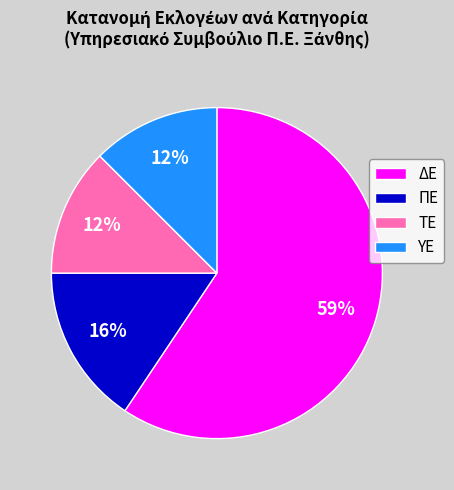

Combined, do ΠΕ and ΔΕ account for over 50%?

Yes